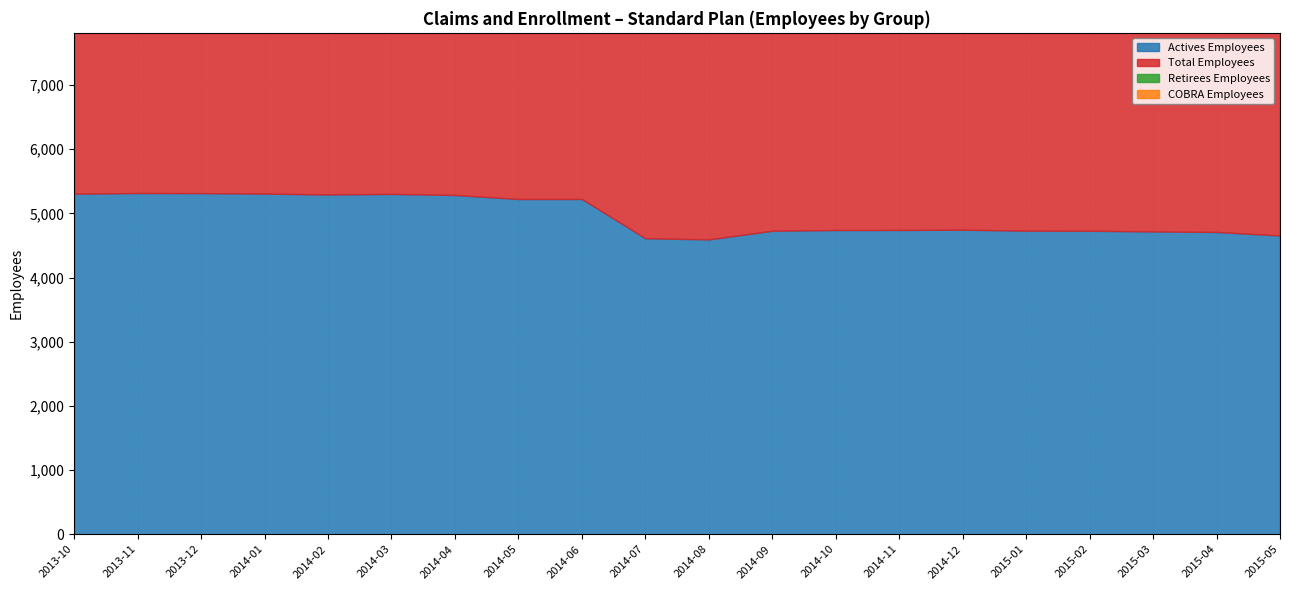

How many values in the Actives Employees series are below 4746?

10